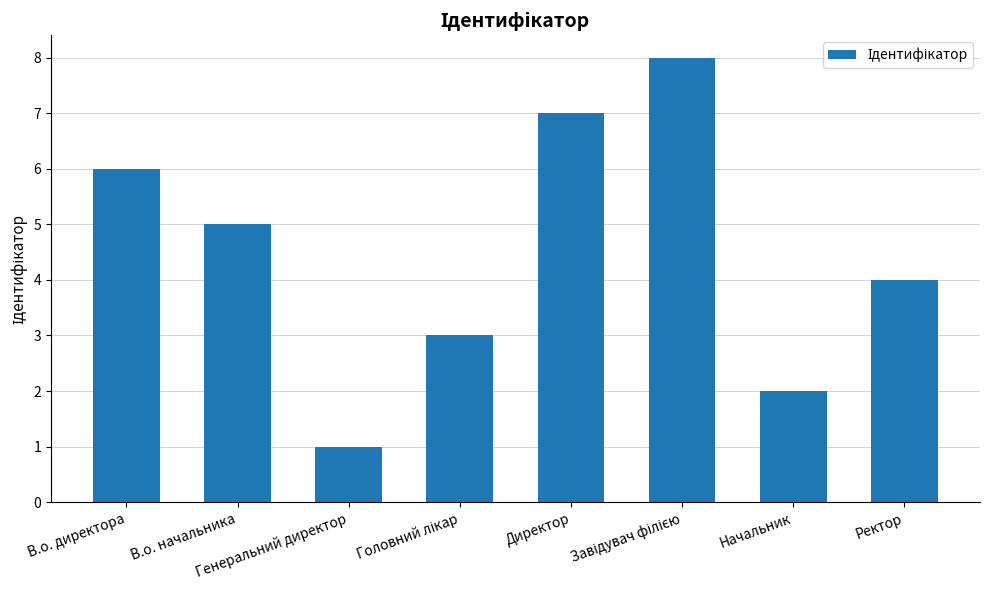

How many bars are there in total?

8